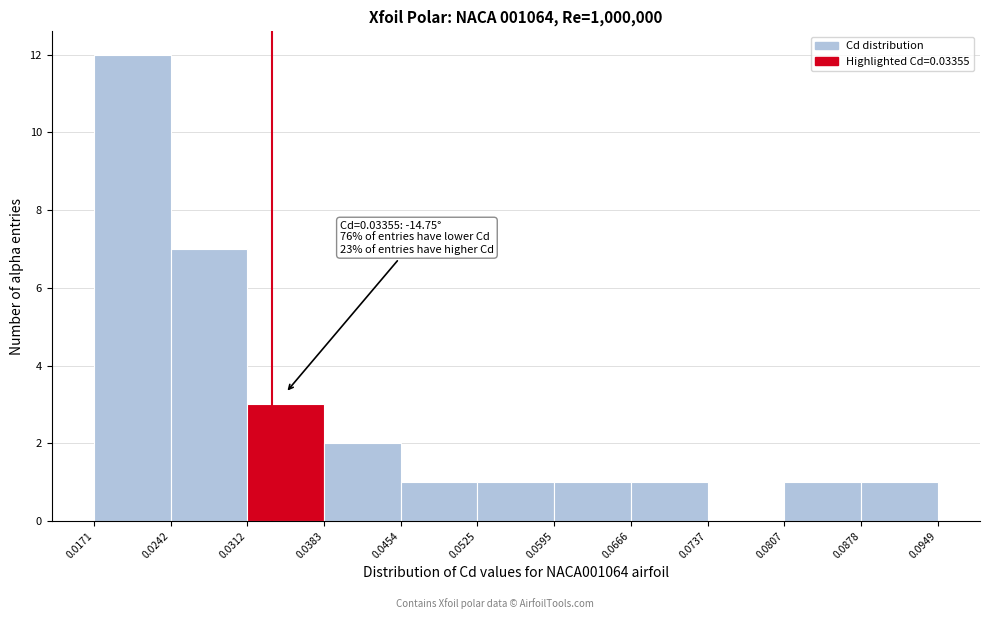

Which range on the x-axis has the tallest bar?

0.0171 to 0.0242